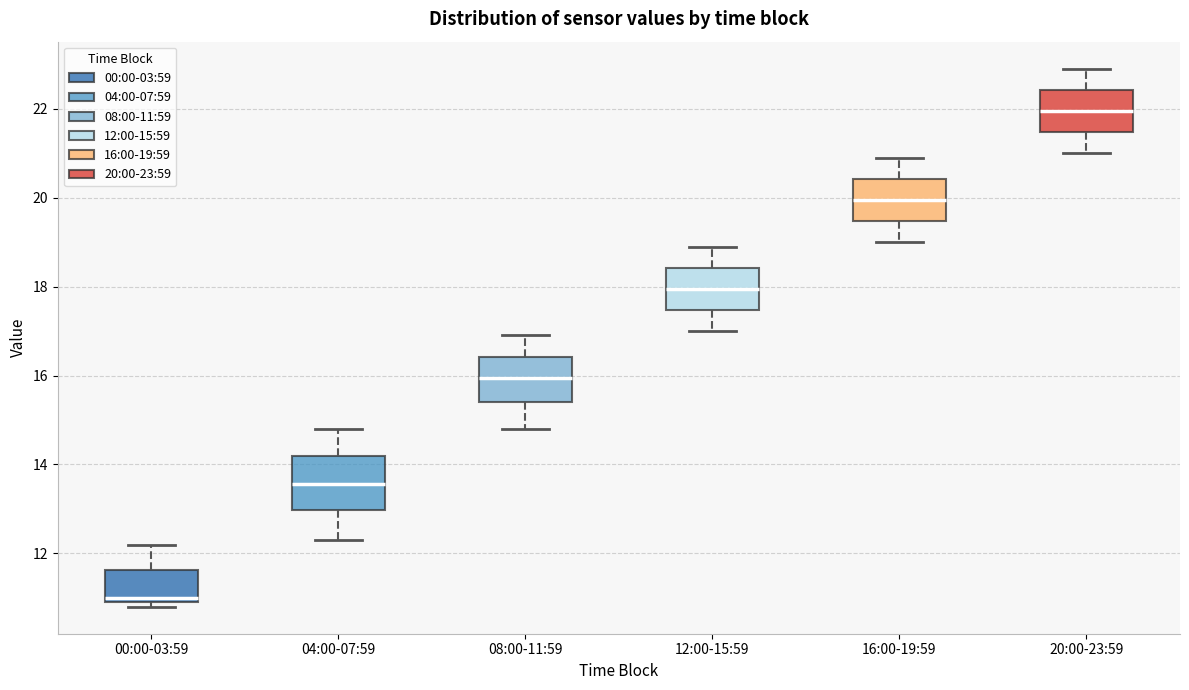

Reading left to right, read every box against the y-axis: the position of its median line, the range the box covers, and the ends of its whiskers. The values are not printed on the chart, so give them approximately, as read against the axis.

00:00-03:59: median 11.0 (just above the box's lower edge), box 11.0 to 11.6, whiskers 10.8 to 12.2
04:00-07:59: median 13.6, box 13.0 to 14.2, whiskers 12.4 to 14.8
08:00-11:59: median 16.0, box 15.4 to 16.4, whiskers 14.8 to 17.0
12:00-15:59: median 18.0, box 17.4 to 18.4, whiskers 17.0 to 19.0
16:00-19:59: median 20.0, box 19.4 to 20.4, whiskers 19.0 to 21.0
20:00-23:59: median 22.0, box 21.4 to 22.4, whiskers 21.0 to 23.0